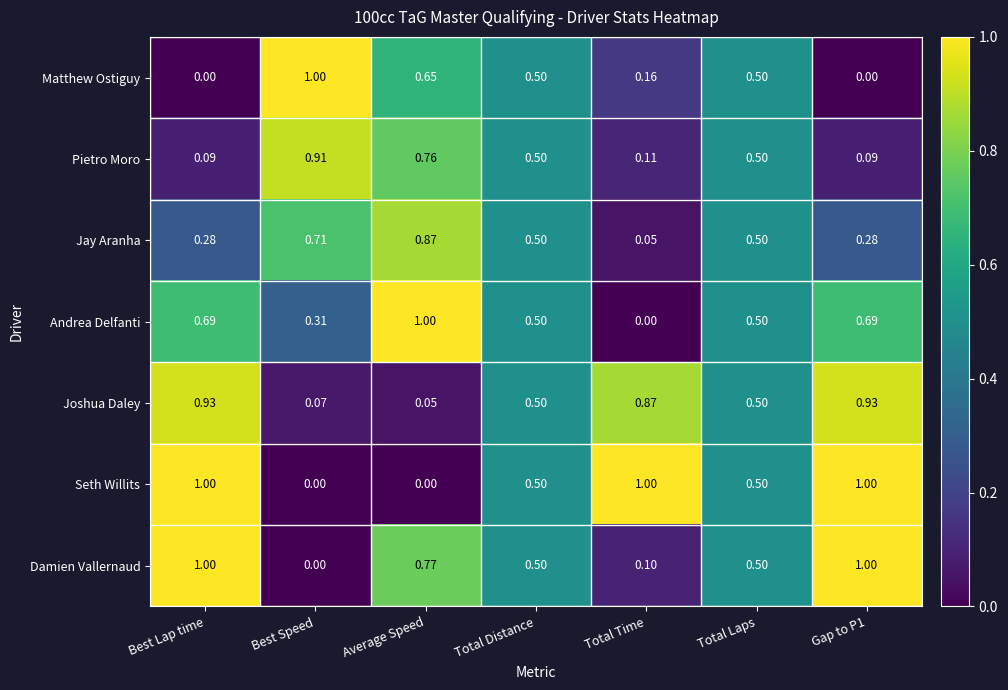

At which label is Andrea Delfanti closest to 0?

Total Time